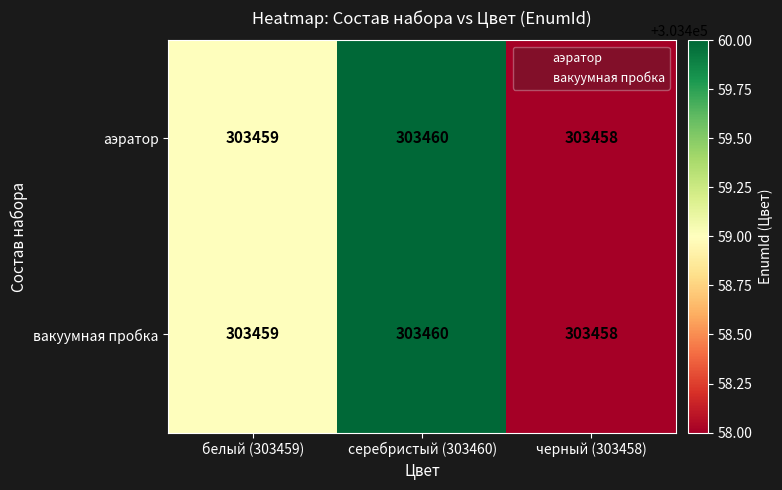

Which category has the highest value across all series?

серебристый (303460)